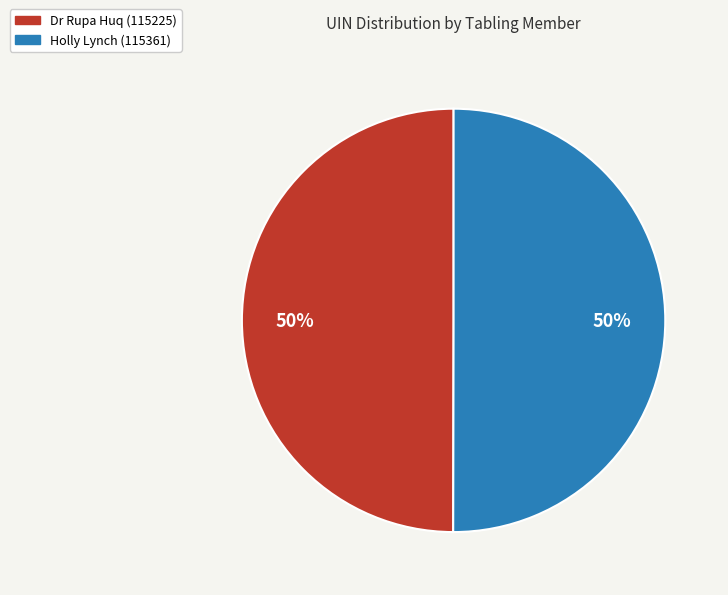

Do Holly Lynch (115361) and Dr Rupa Huq (115225) together represent more than half of the pie?

Yes